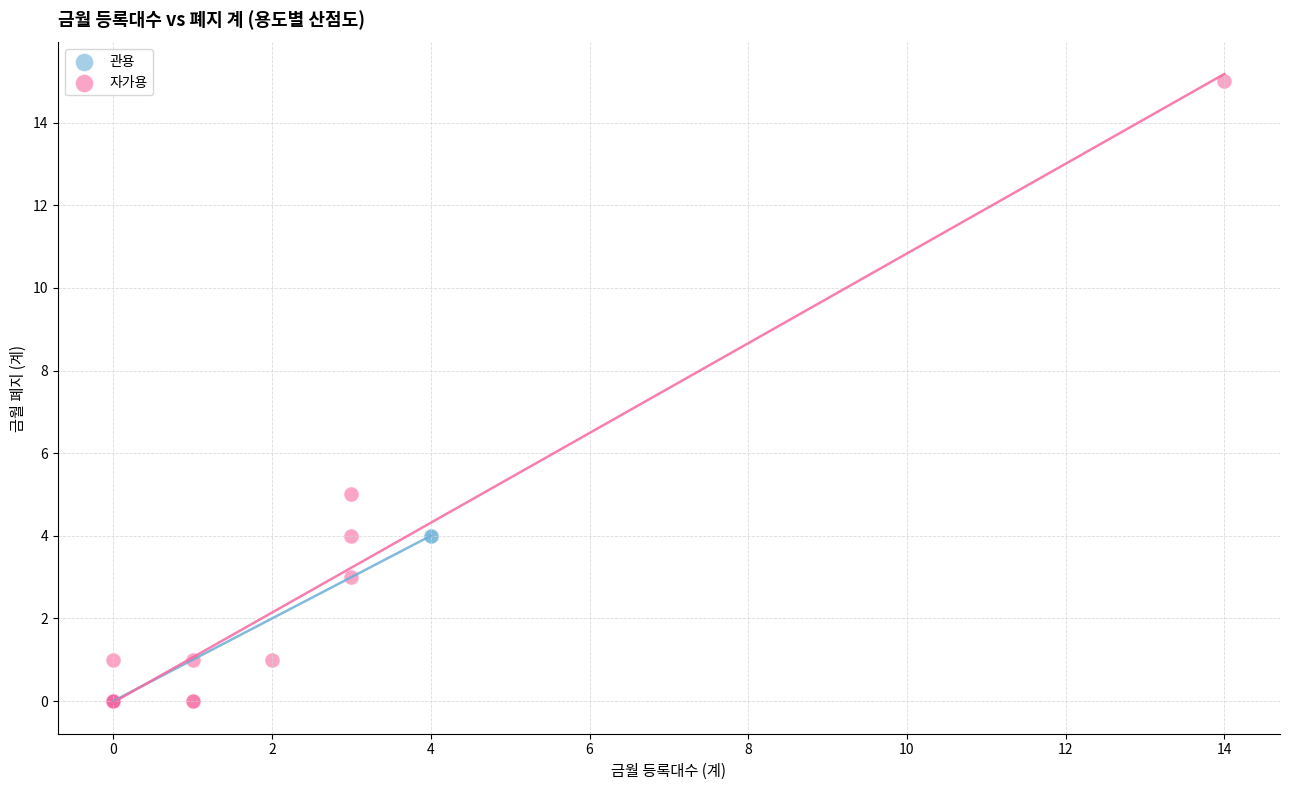

Which series reaches the maximum Y coordinate?

자가용